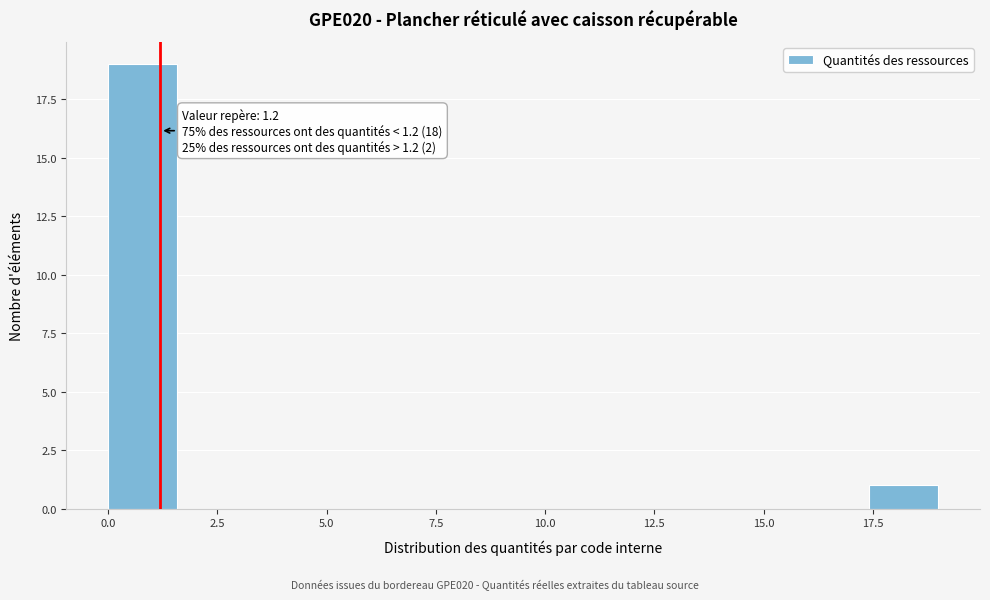

Read against the x-axis, roughly where is the centre of the tallest bar?

1.0